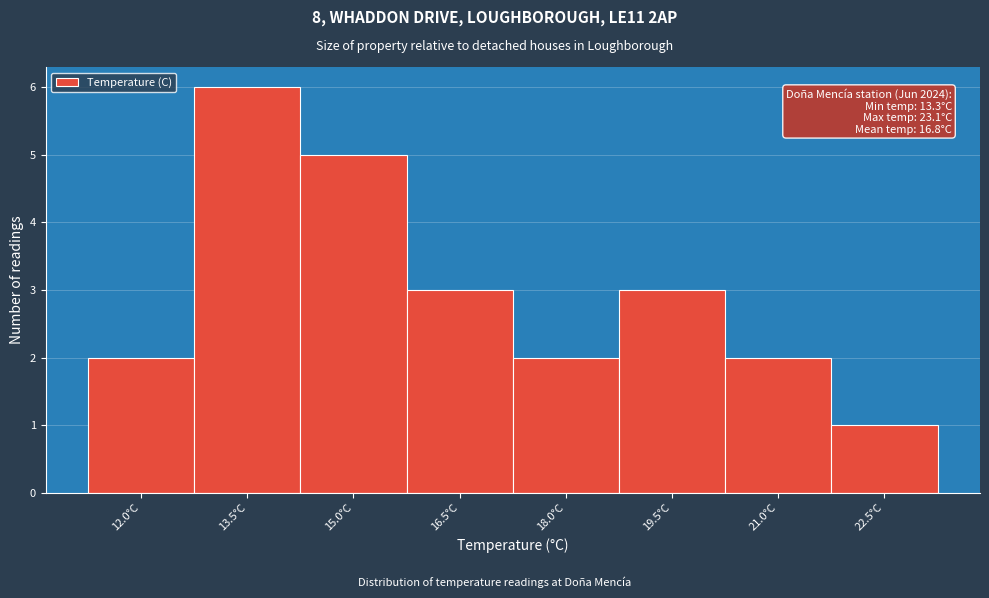

Reading right to left, list all the values displayed in this chart.

22.5°C=1	21.0°C=2	19.5°C=3	18.0°C=2	16.5°C=3	15.0°C=5	13.5°C=6	12.0°C=2